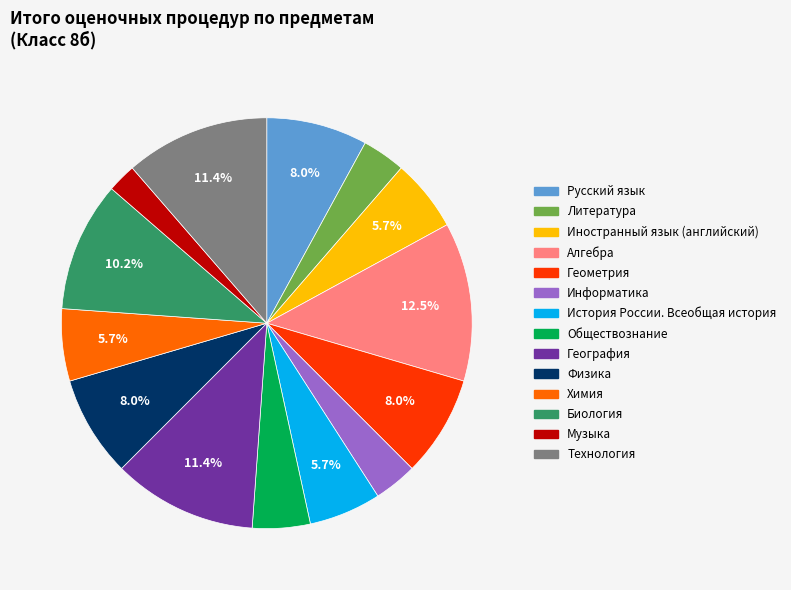

Does Химия represent more than half of the total?

No